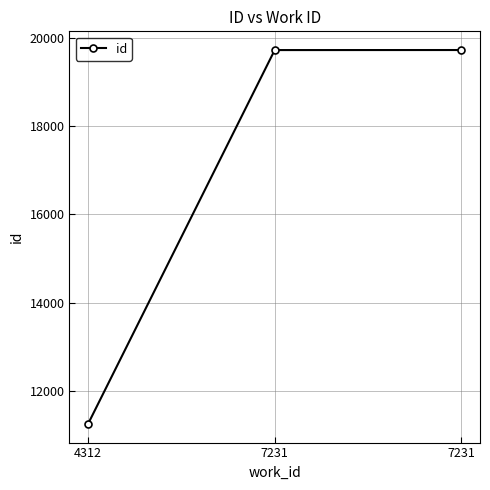

What is the difference between the maximum and minimum values?

8479